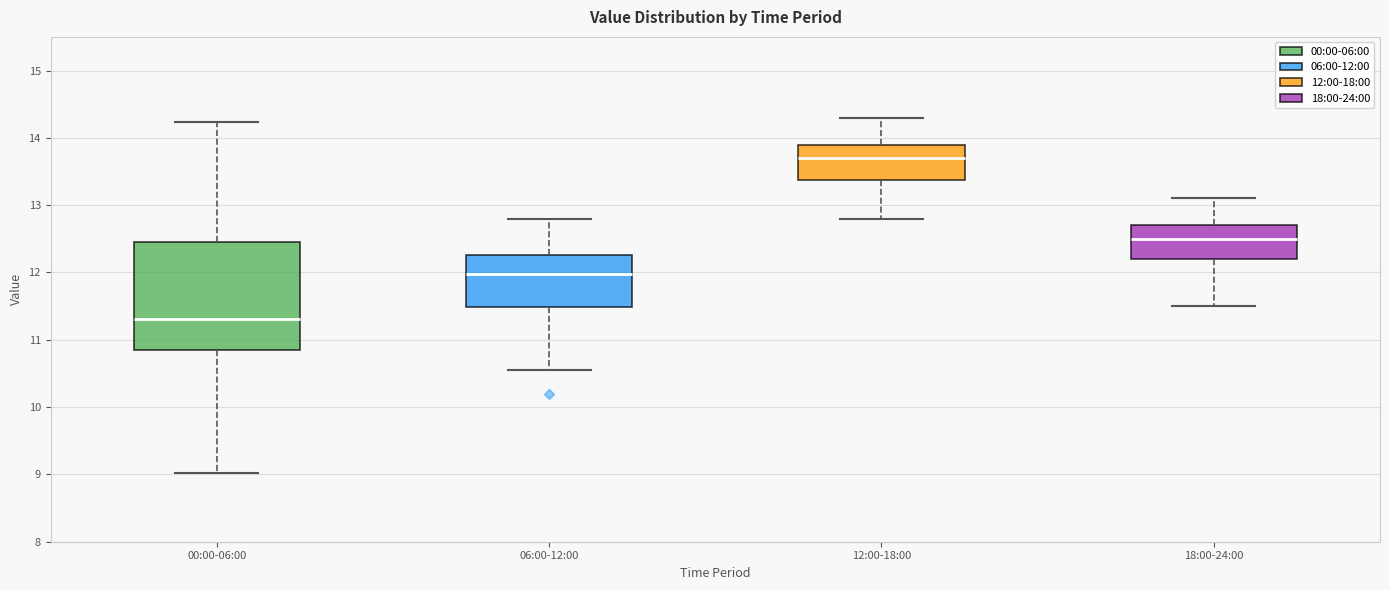

Where is the lower edge of the box for 12:00-18:00 on the y-axis? The values are not printed on the chart, so give them approximately, as read against the axis.

13.4